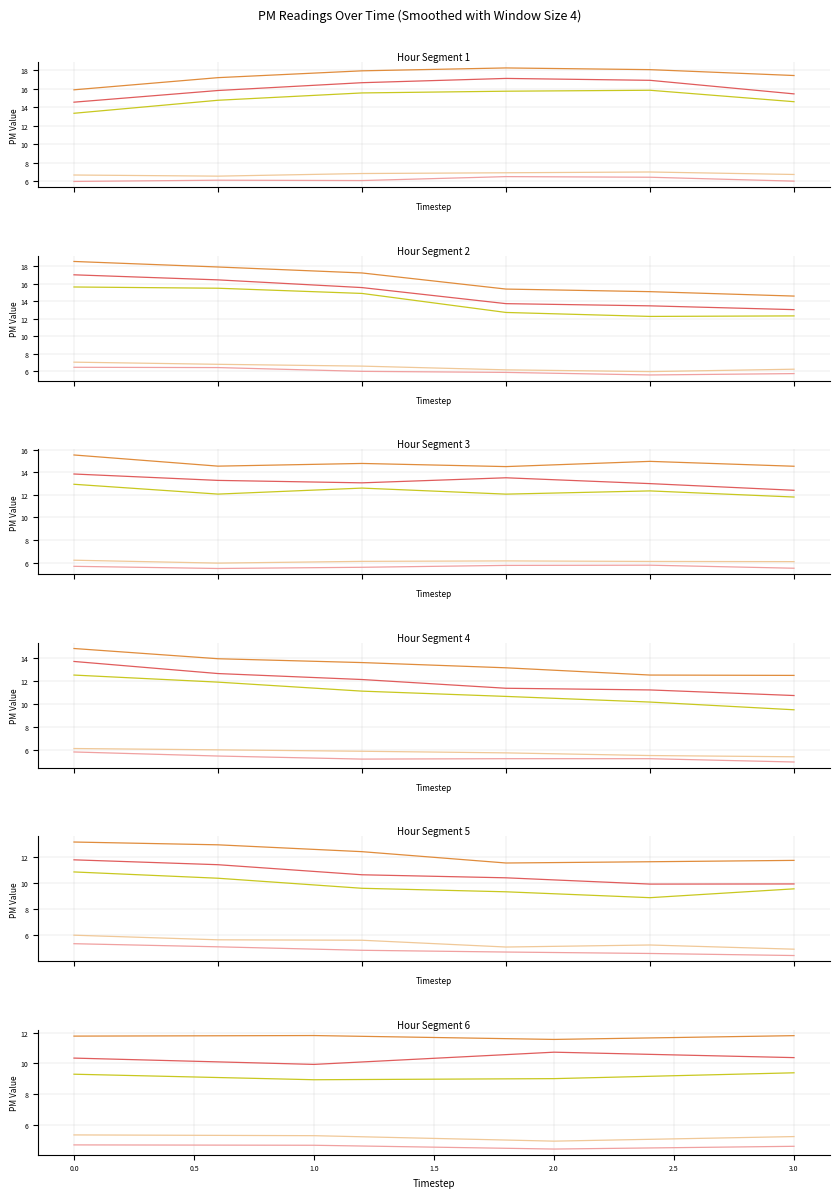

What is the total value across all series at 0.0?

40.6